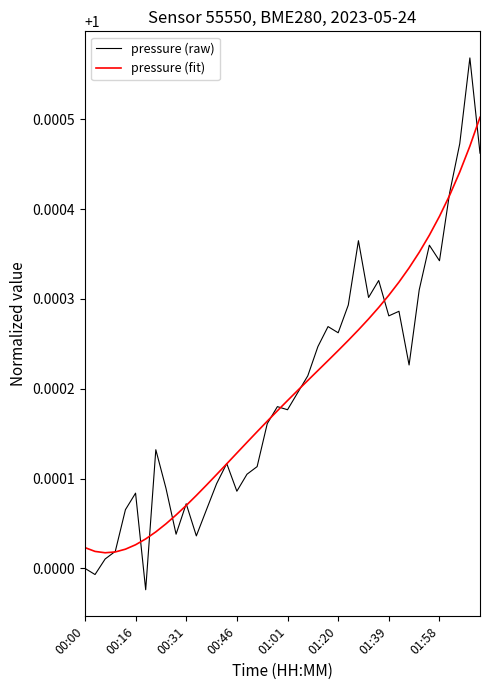

How many lines are shown in the chart?

2